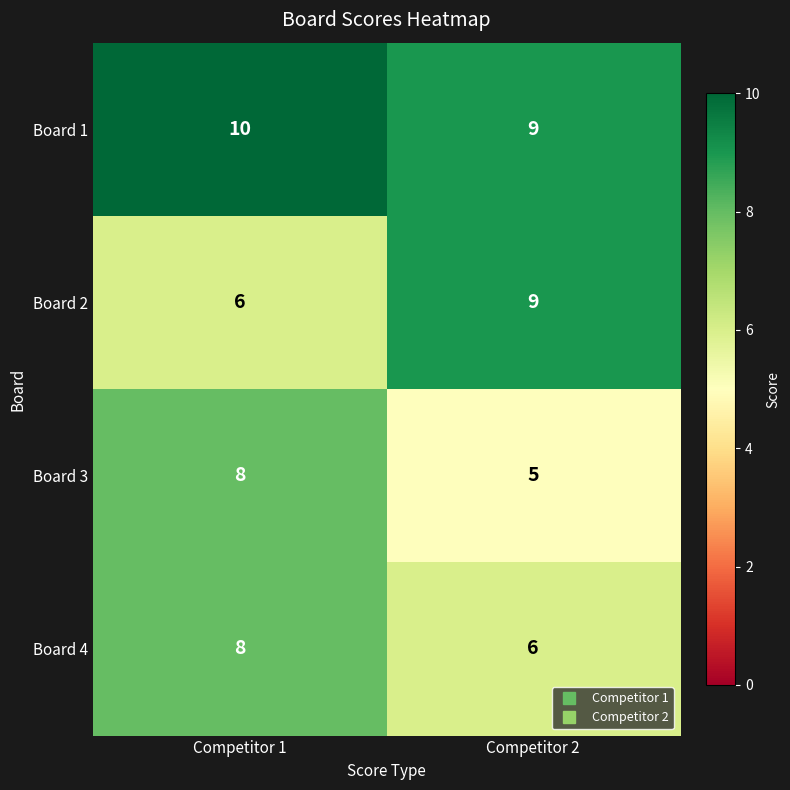

What is the sum of all Board 3 values?

13